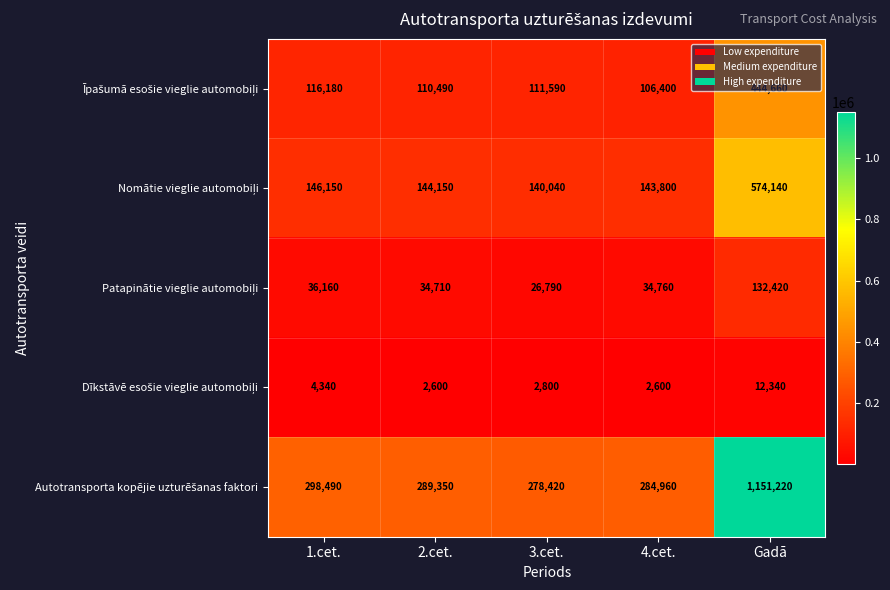

What is the difference between the highest and lowest values at 3.cet.?

275620